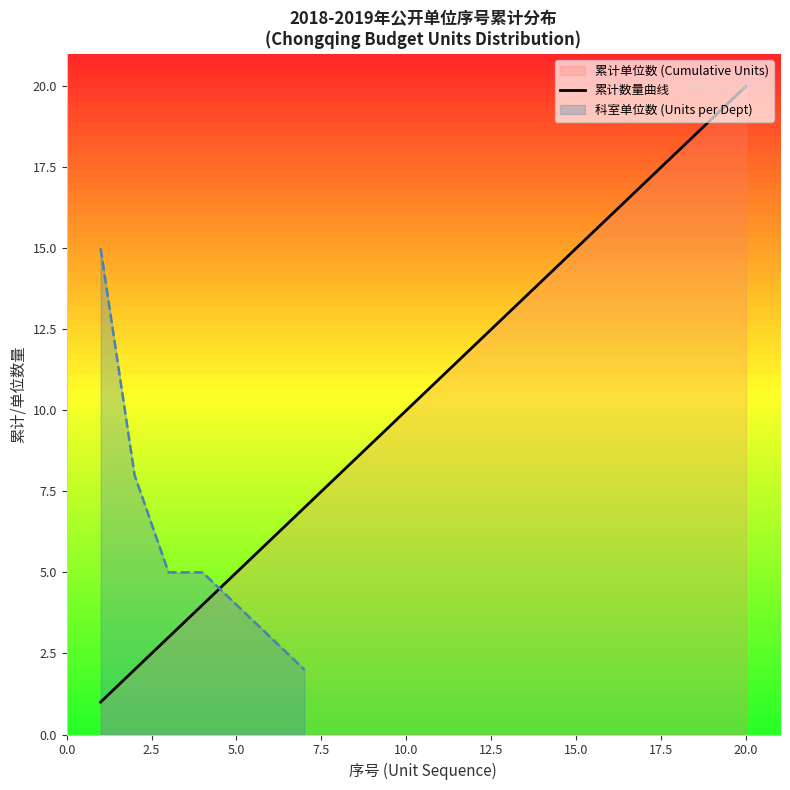

At which label does 累计数量曲线 reach its peak?

20.0